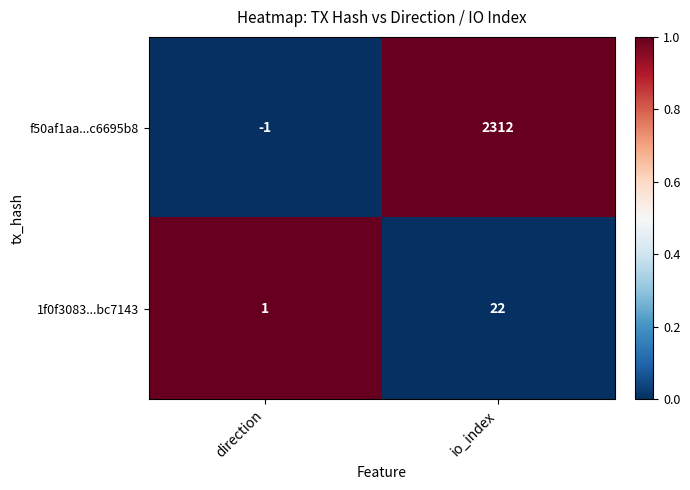

What is the average value of the f50af1aa...c6695b8 series?

1156